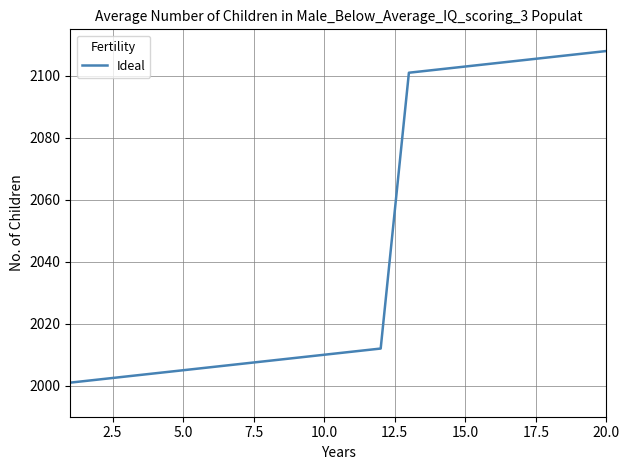

What is the smallest value displayed?

2001